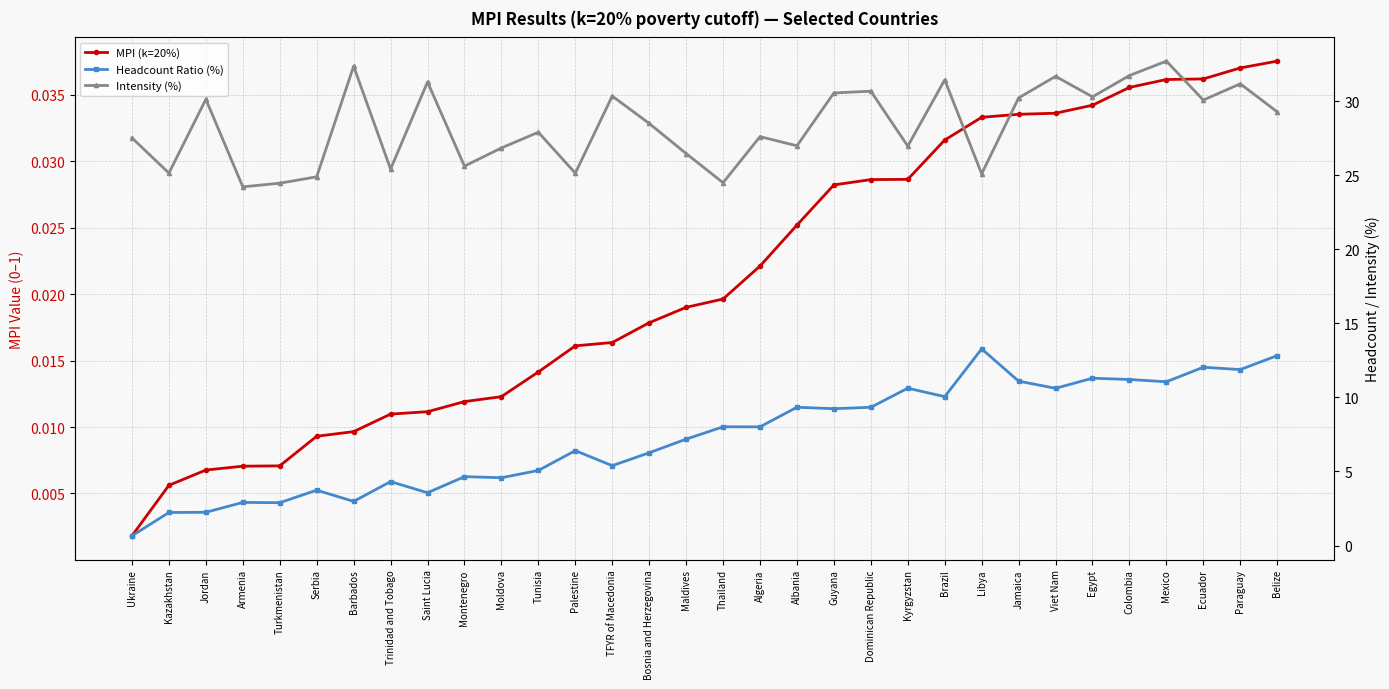

What is the label of the 3rd point from the right?

Ecuador